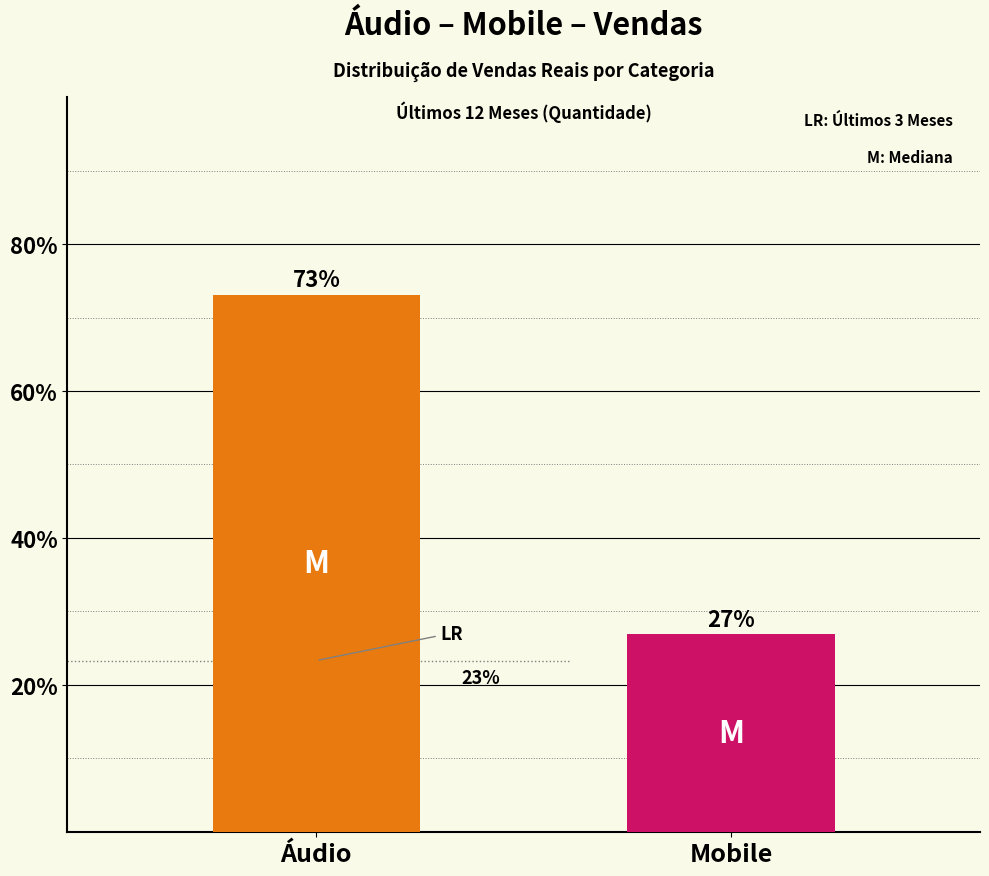

What is the difference between the values at Mobile and Áudio?

46.3